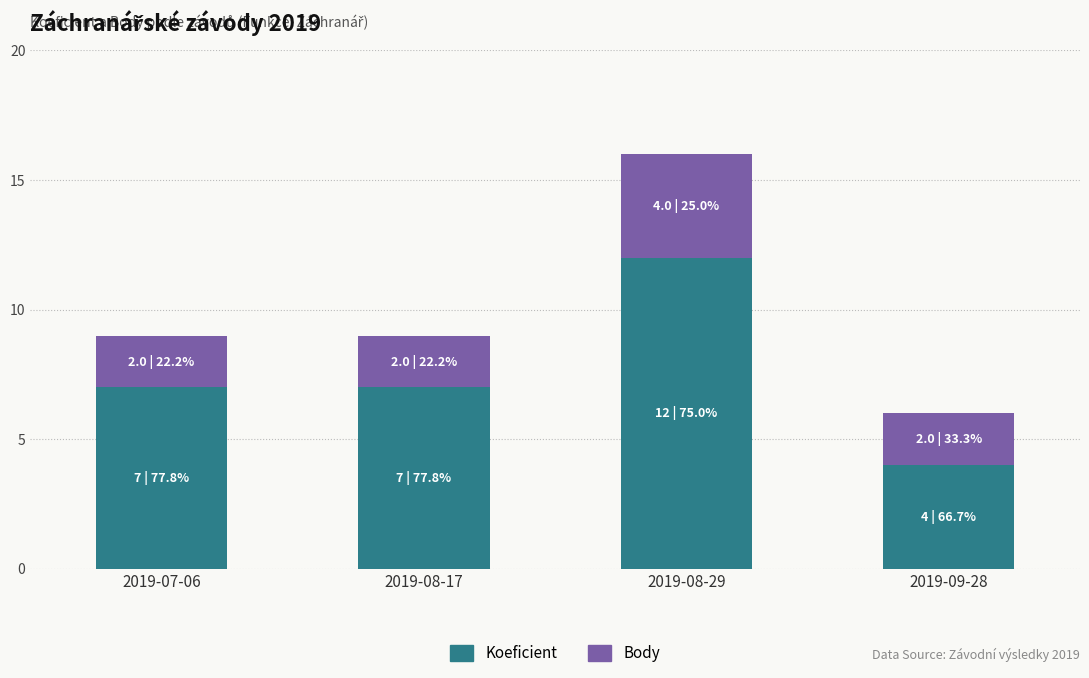

Reading left to right, list the values for the Koeficient series.

7	7	12	4